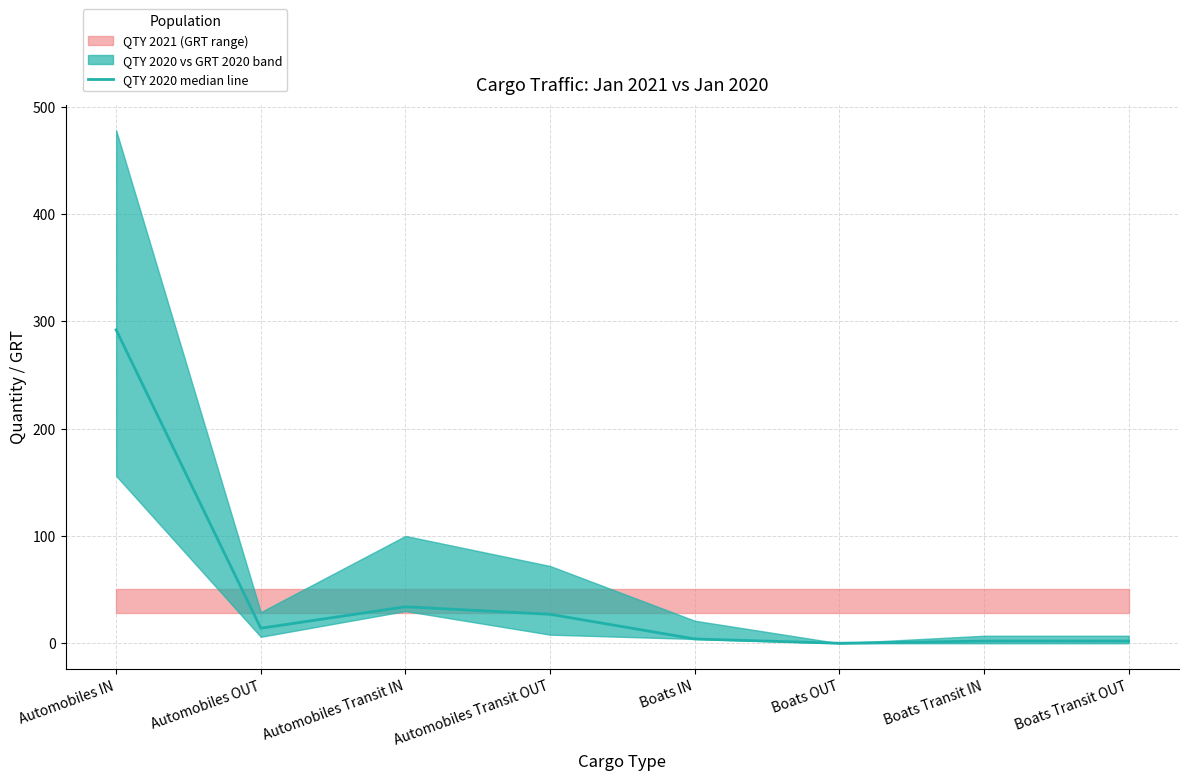

True or false: the data shows 292 at Automobiles IN.

True